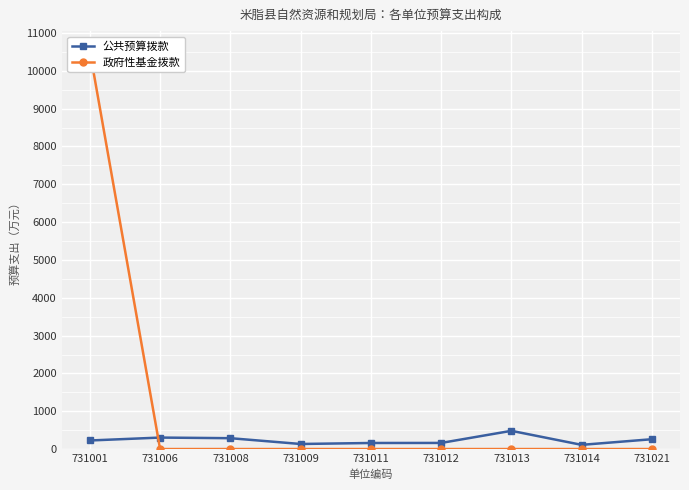

Reading left to right, what are all the values shown in this chart?

公共预算拨款: 226.5	303.6	287.2	133.9	160.3	161.7	481.9	111.0	259.9
政府性基金拨款: 10524.5	0.0	0.0	0.0	0.0	0.0	0.0	0.0	0.0